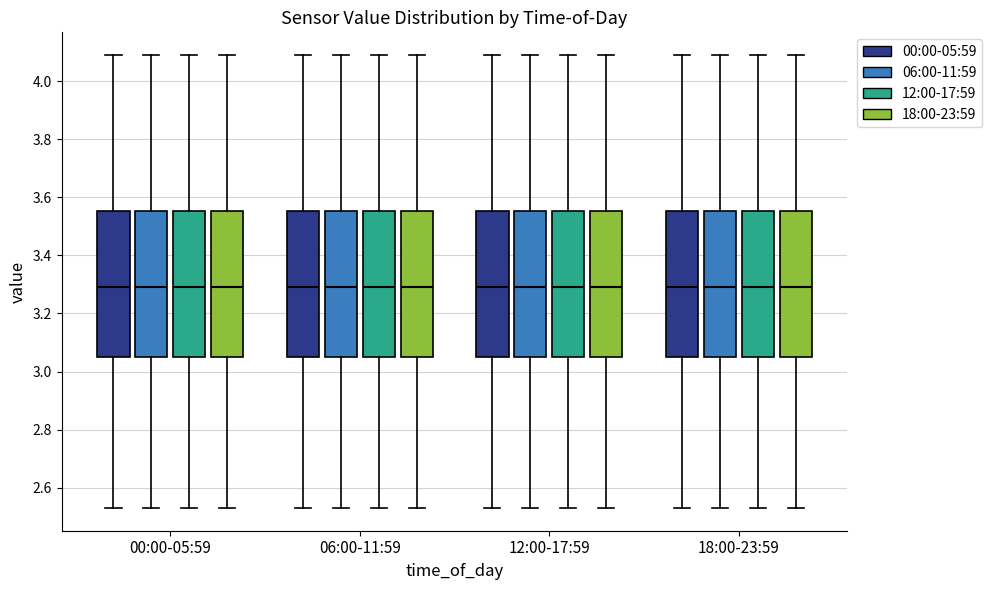

Reading left to right, read every box against the y-axis: the position of its median line, the range the box covers, and the ends of its whiskers. The values are not printed on the chart, so give them approximately, as read against the axis.

00:00-05:59 (00:00-05:59): median 3.30, box 3.06 to 3.56, whiskers 2.54 to 4.10
00:00-05:59 (06:00-11:59): median 3.30, box 3.06 to 3.56, whiskers 2.54 to 4.10
00:00-05:59 (12:00-17:59): median 3.30, box 3.06 to 3.56, whiskers 2.54 to 4.10
00:00-05:59 (18:00-23:59): median 3.30, box 3.06 to 3.56, whiskers 2.54 to 4.10
06:00-11:59 (00:00-05:59): median 3.30, box 3.06 to 3.56, whiskers 2.54 to 4.10
06:00-11:59 (06:00-11:59): median 3.30, box 3.06 to 3.56, whiskers 2.54 to 4.10
06:00-11:59 (12:00-17:59): median 3.30, box 3.06 to 3.56, whiskers 2.54 to 4.10
06:00-11:59 (18:00-23:59): median 3.30, box 3.06 to 3.56, whiskers 2.54 to 4.10
12:00-17:59 (00:00-05:59): median 3.30, box 3.06 to 3.56, whiskers 2.54 to 4.10
12:00-17:59 (06:00-11:59): median 3.30, box 3.06 to 3.56, whiskers 2.54 to 4.10
12:00-17:59 (12:00-17:59): median 3.30, box 3.06 to 3.56, whiskers 2.54 to 4.10
12:00-17:59 (18:00-23:59): median 3.30, box 3.06 to 3.56, whiskers 2.54 to 4.10
18:00-23:59 (00:00-05:59): median 3.30, box 3.06 to 3.56, whiskers 2.54 to 4.10
18:00-23:59 (06:00-11:59): median 3.30, box 3.06 to 3.56, whiskers 2.54 to 4.10
18:00-23:59 (12:00-17:59): median 3.30, box 3.06 to 3.56, whiskers 2.54 to 4.10
18:00-23:59 (18:00-23:59): median 3.30, box 3.06 to 3.56, whiskers 2.54 to 4.10